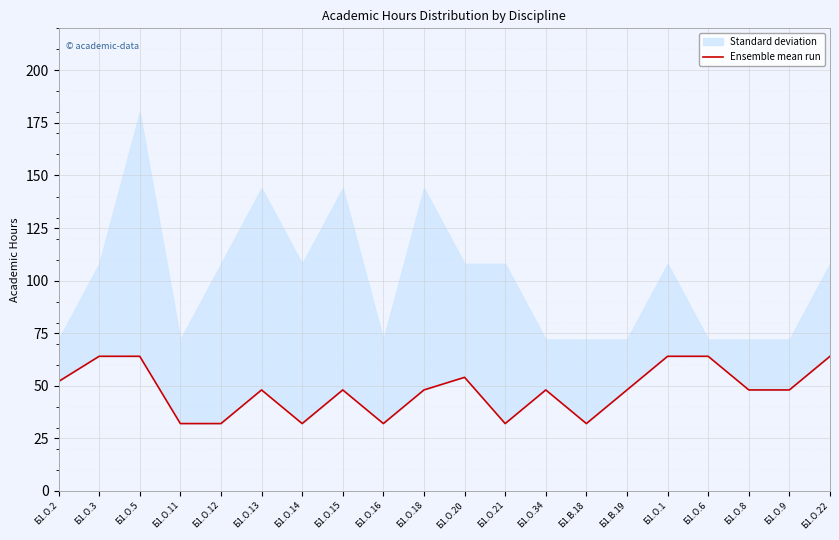

At which category does the data reach its first local valley?

Б1.О.14